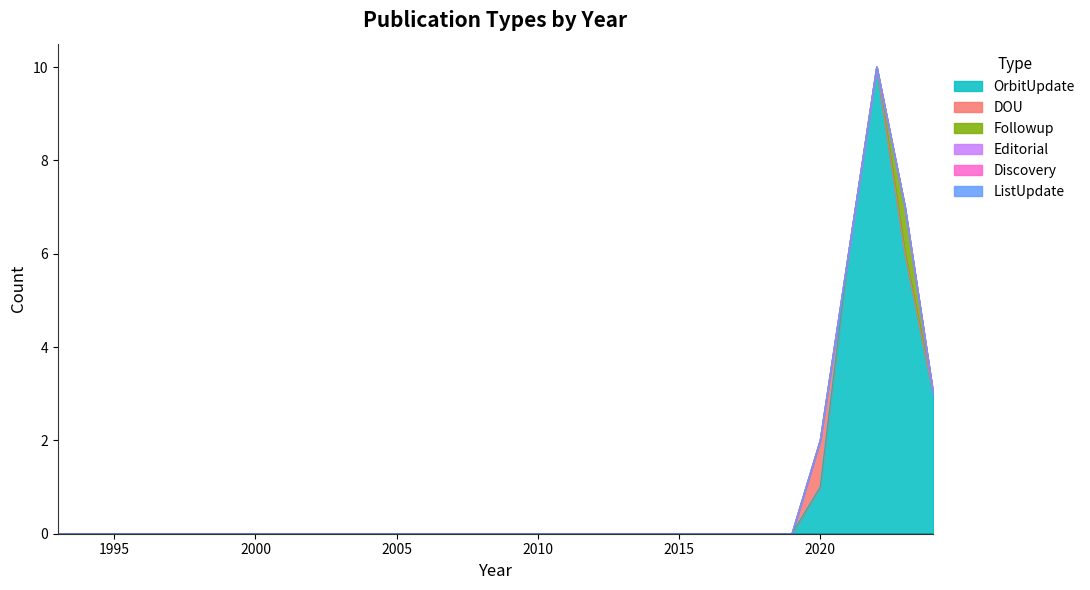

At which category is the sum across all series the highest?

2022